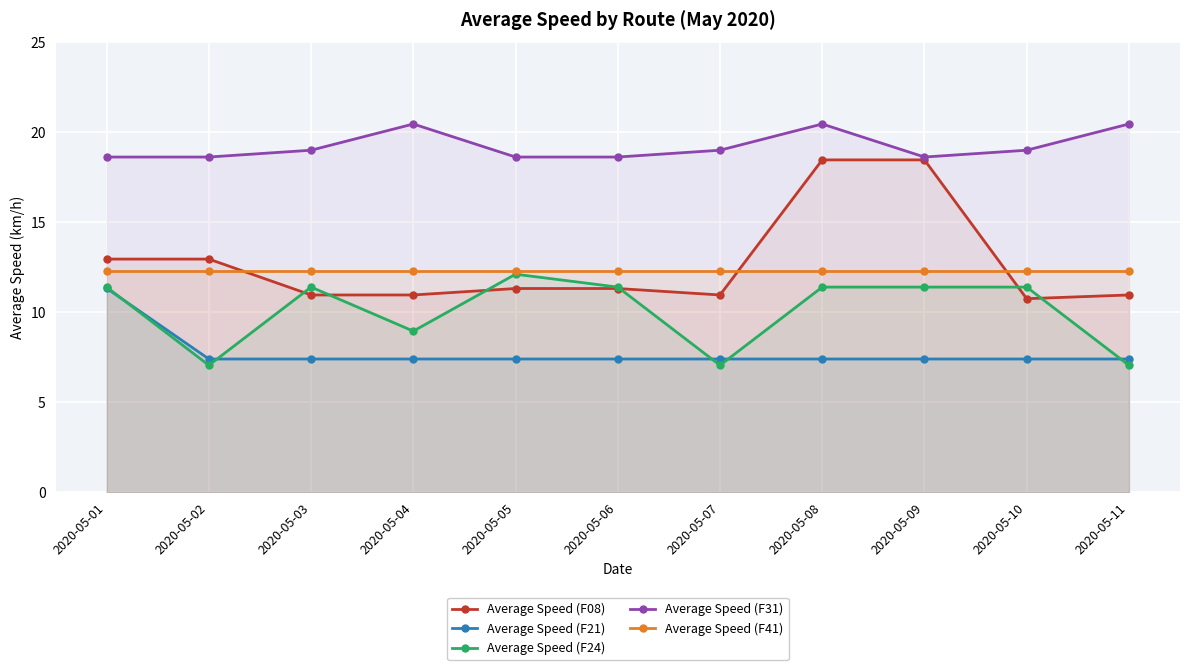

What is the value of the Average Speed (F41) point at the 5th from the left?

12.3